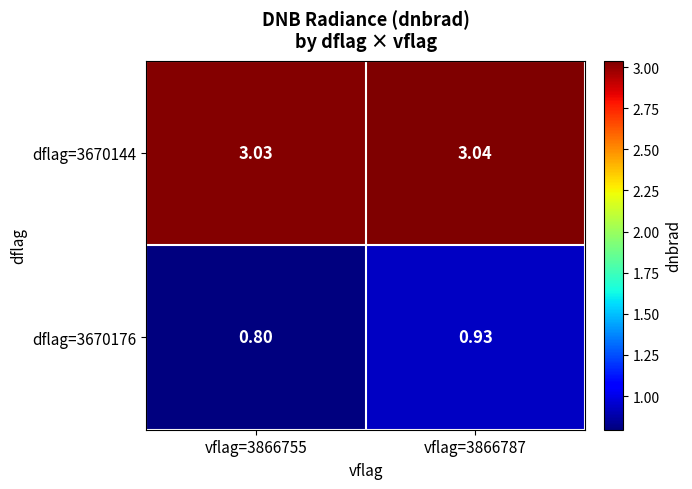

Is the value of dflag=3670144 at vflag=3866787 greater than the value of dflag=3670176 at vflag=3866755?

Yes